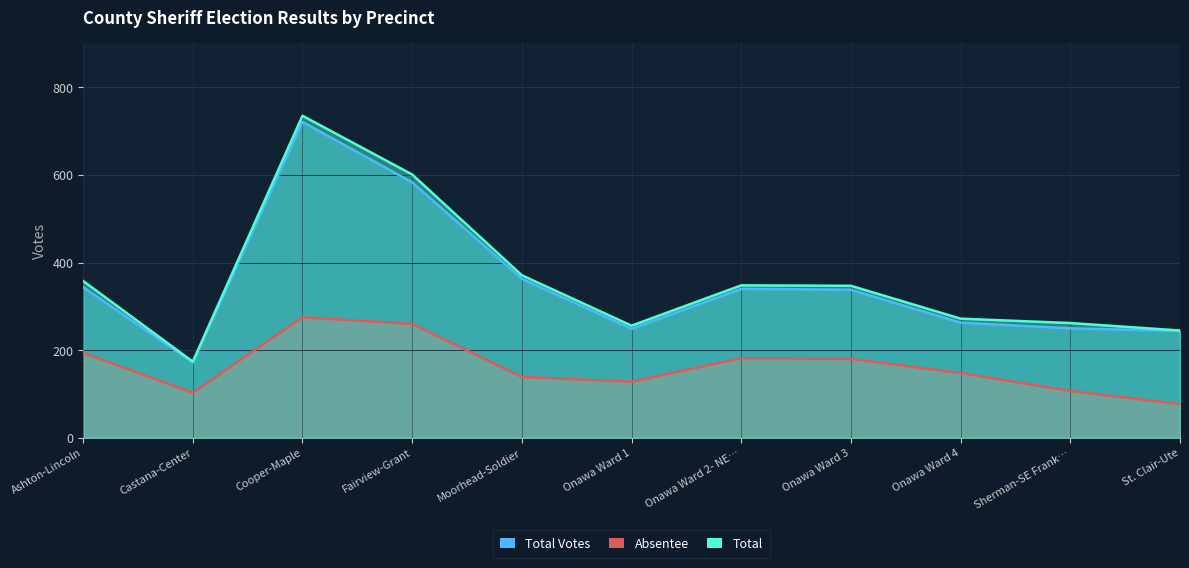

What is the approximate value of Total at Onawa Ward 1, to the nearest 100?

300